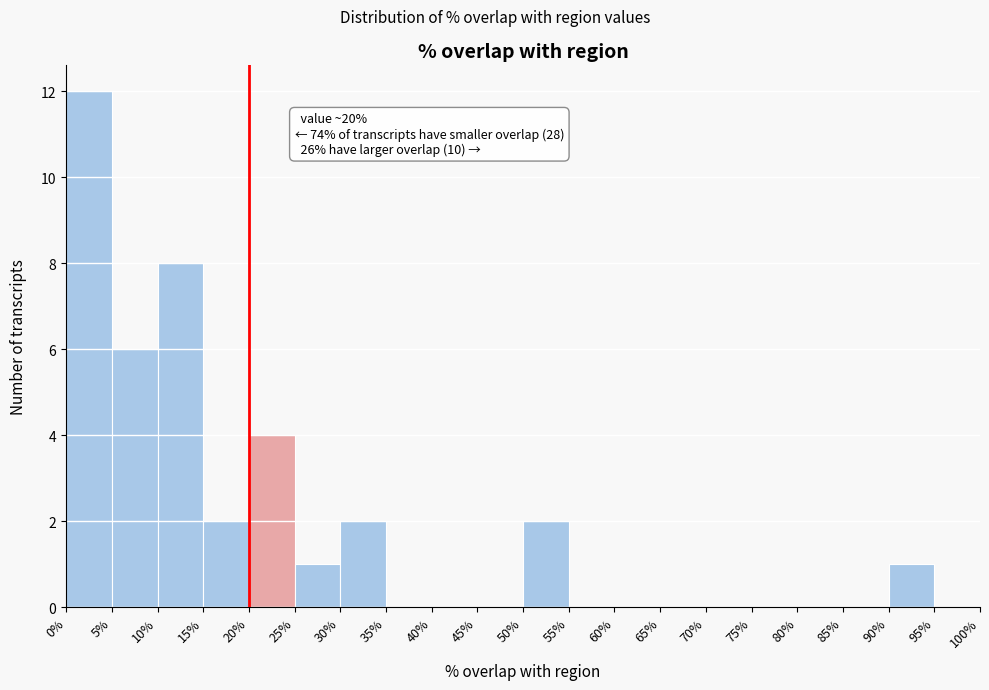

Which range on the x-axis has the tallest bar?

0% to 5%